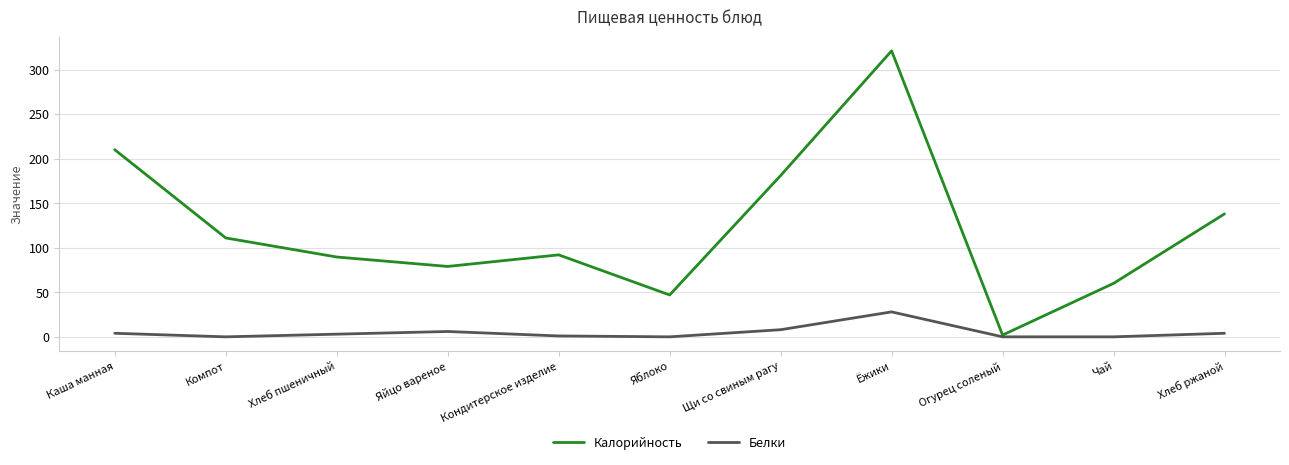

Between Каша манная and Хлеб пшеничный, which series saw the biggest shift?

Калорийность